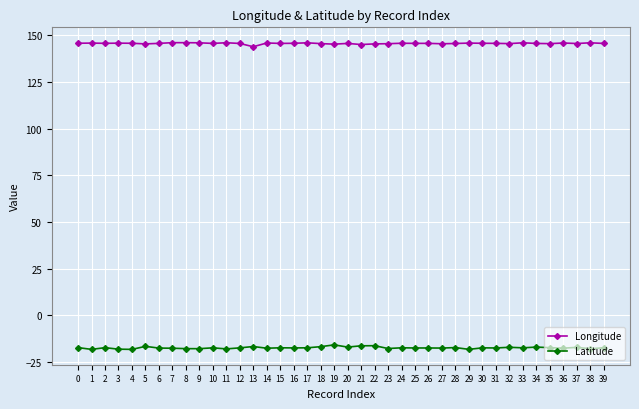

At how many categories does at least one series exceed 80?

40